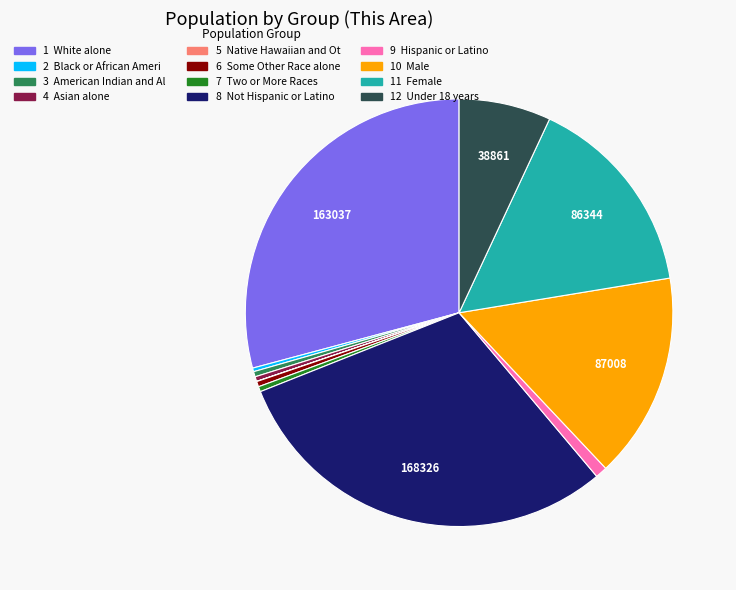

Does any single category account for the majority?

No